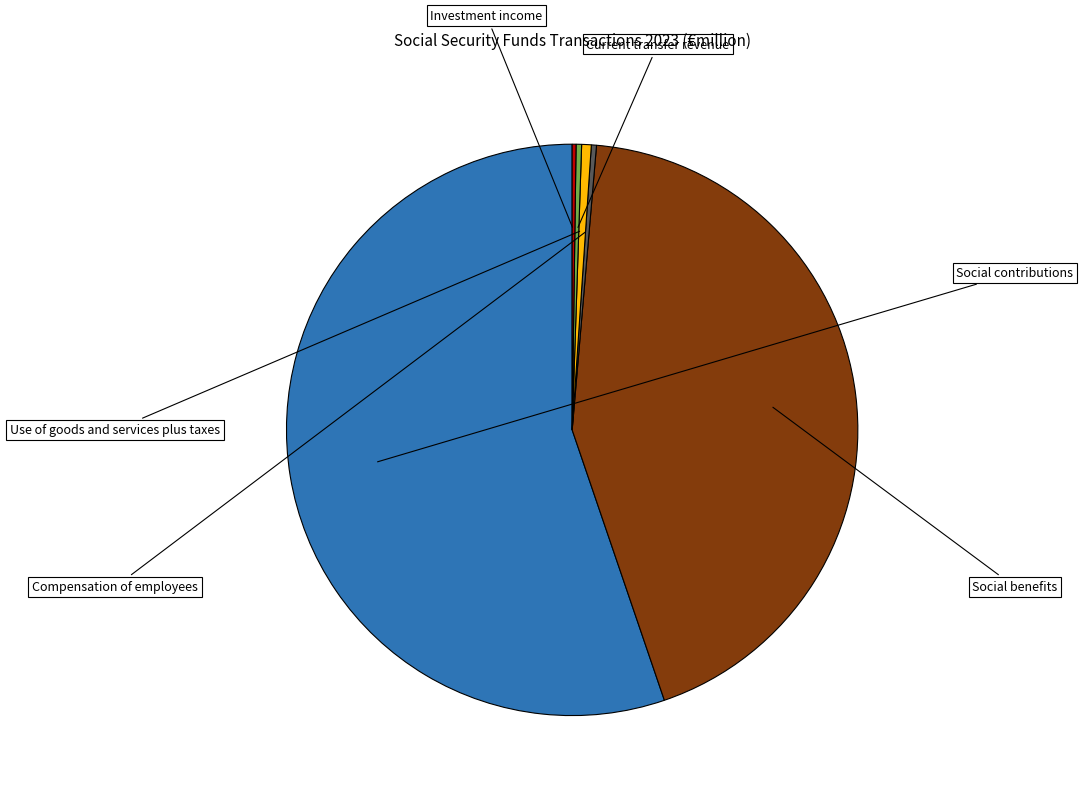

What is the majority slice?

Social contributions